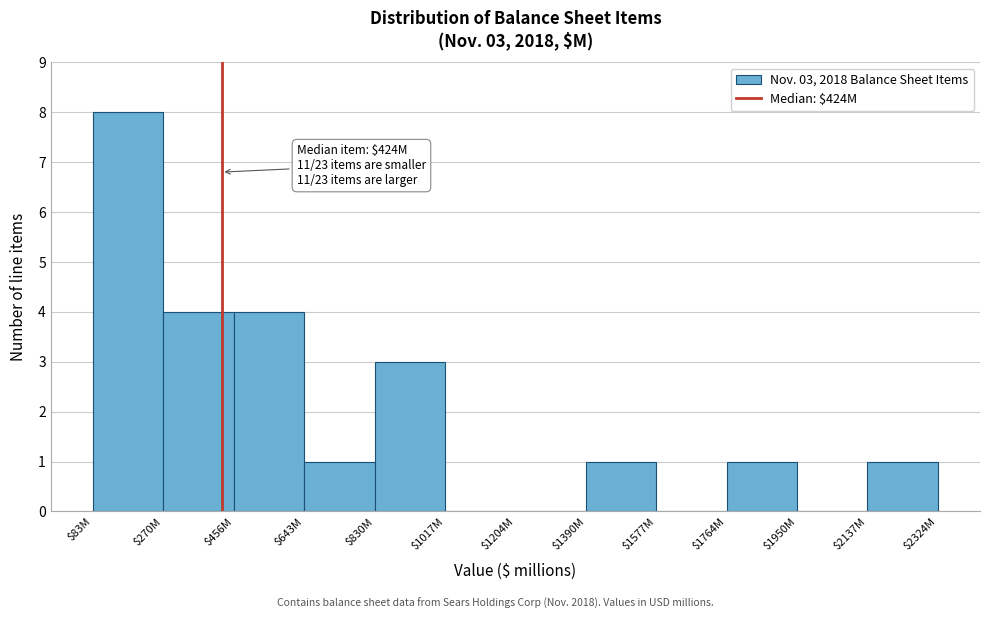

What is the sum of all values?

23